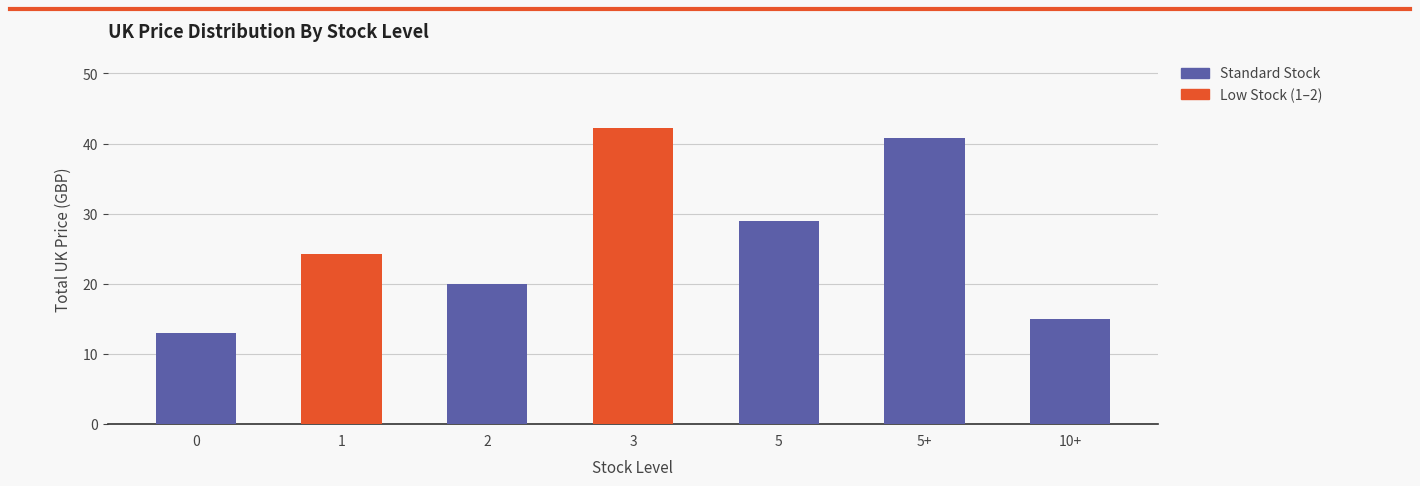

How many categories are shown in the chart?

7